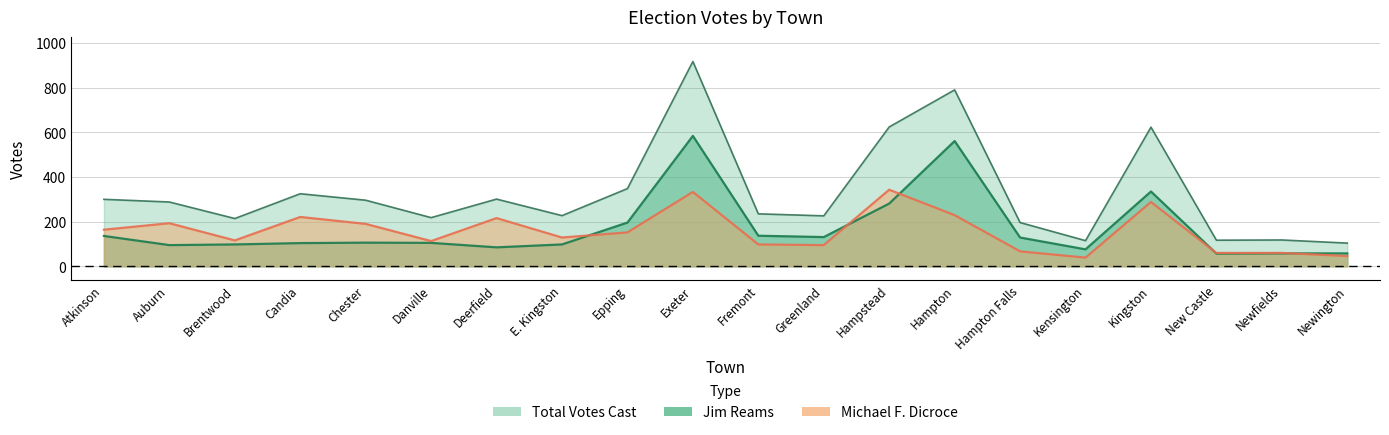

How many series are shown in this chart?

3